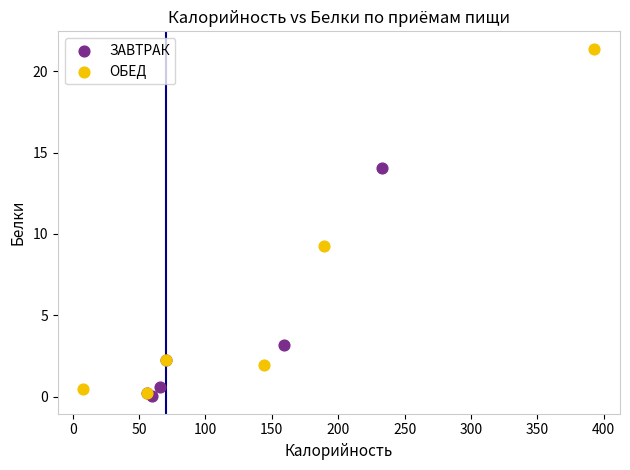

Which series has the largest Y range (max minus min)?

ОБЕД